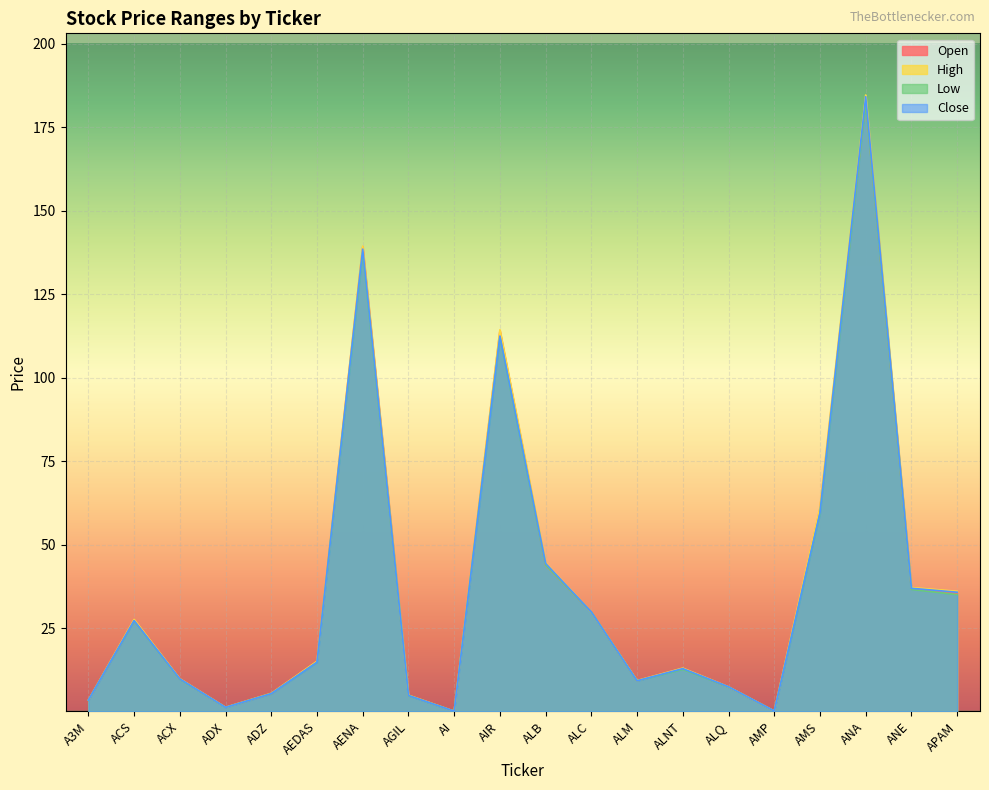

What is the label of the 11th point from the right?

AIR